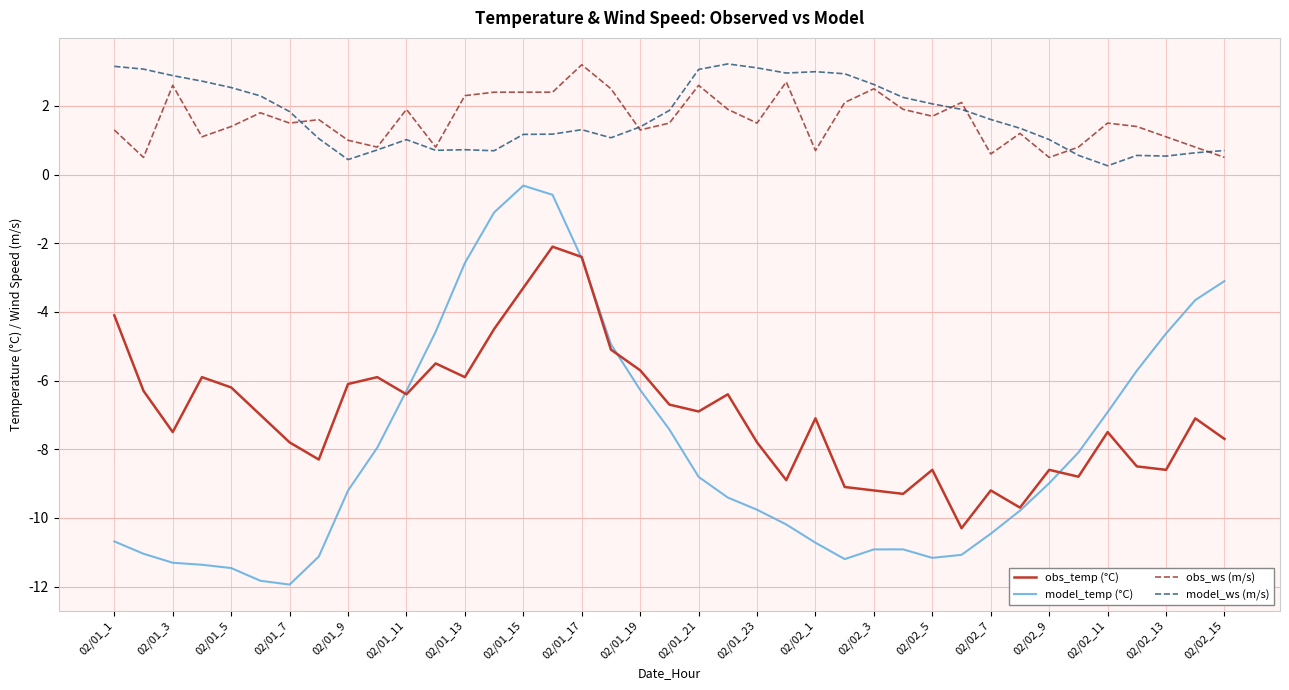

What is the maximum value shown in the chart?

3.2